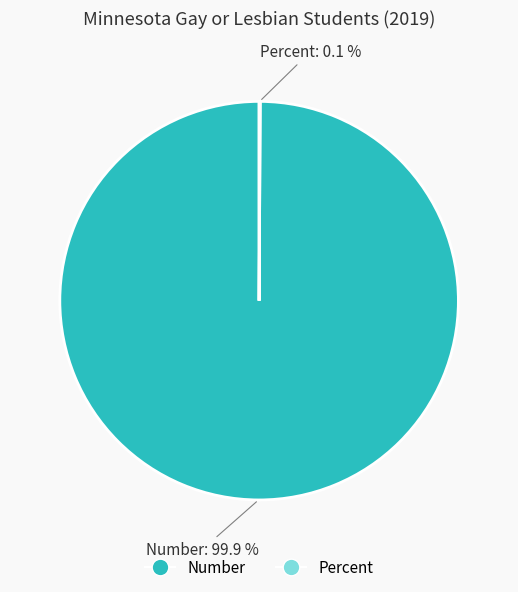

How much of the chart is everything except Number?

0.1%